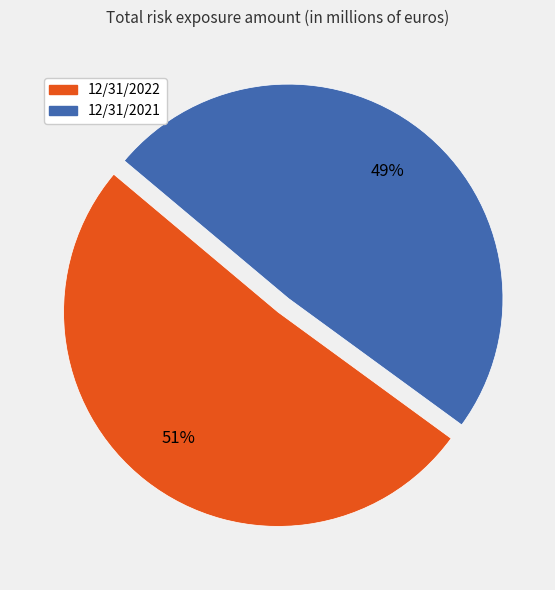

The 12/31/2022 slice represents 38% of the pie. True or false?

False